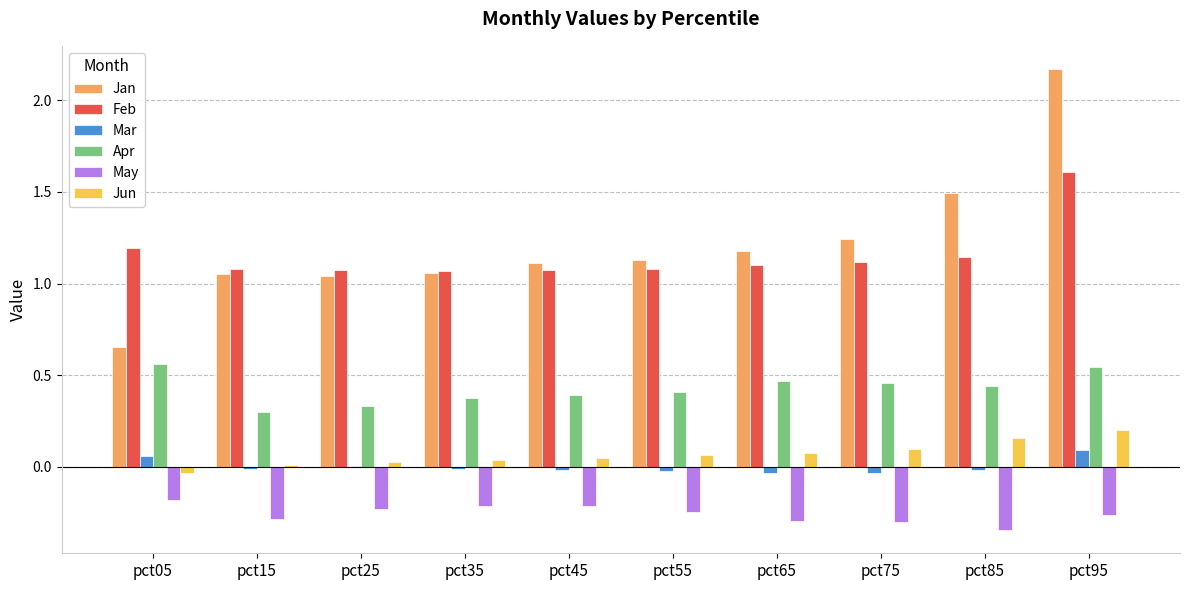

What is the sum of all May values?

-2.6